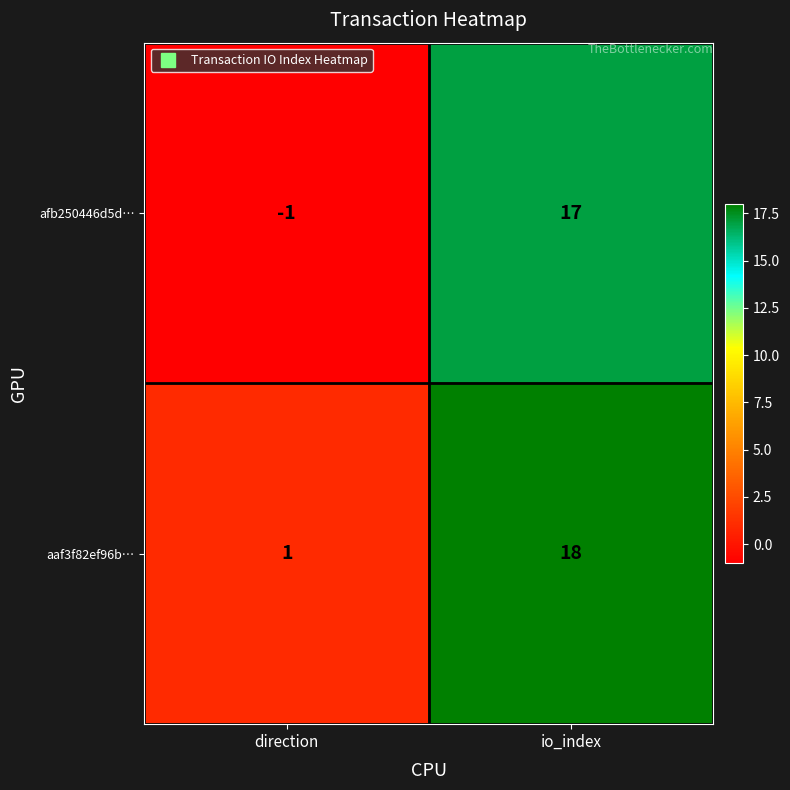

At direction, list the series in order from smallest to largest.

afb250446d5d…, aaf3f82ef96b…